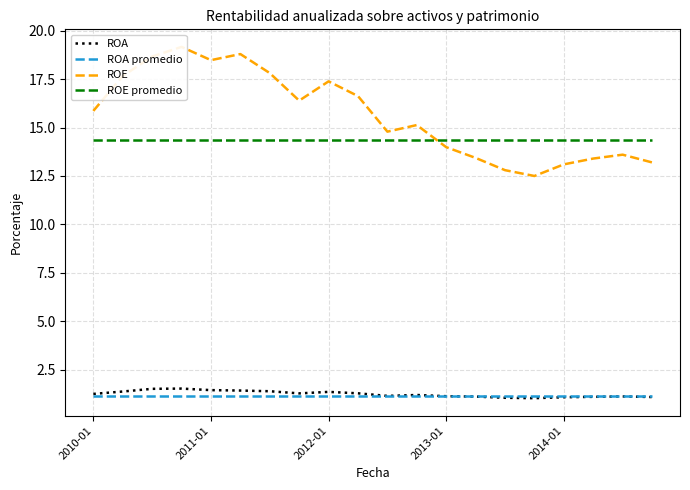

True or false: ROA and ROE promedio intersect in this chart.

False